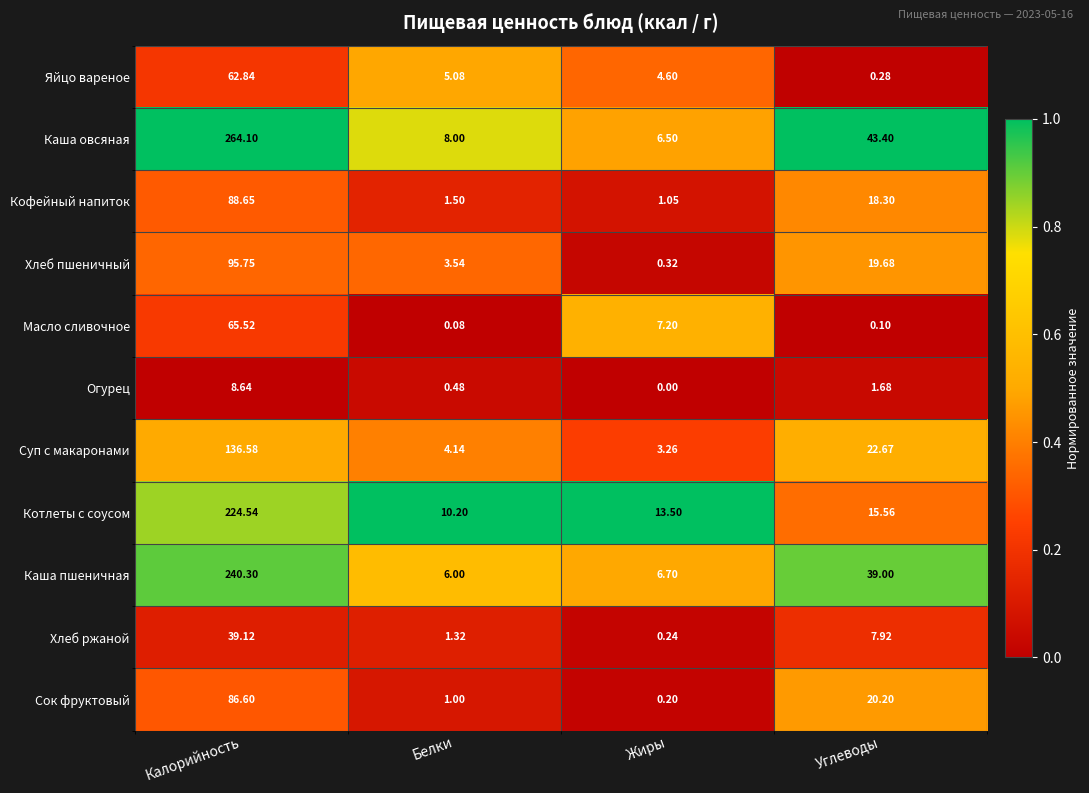

List the series in order of their peak value, lowest first.

Огурец, Хлеб ржаной, Яйцо вареное, Масло сливочное, Сок фруктовый, Кофейный напиток, Хлеб пшеничный, Суп с макаронами, Котлеты с соусом, Каша пшеничная, Каша овсяная